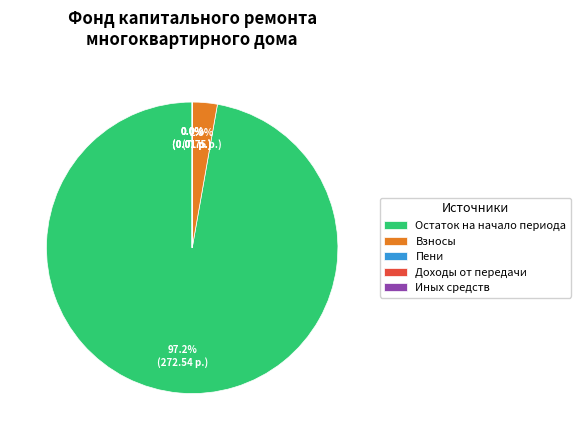

Is there any slice that represents more than half of the pie?

Yes